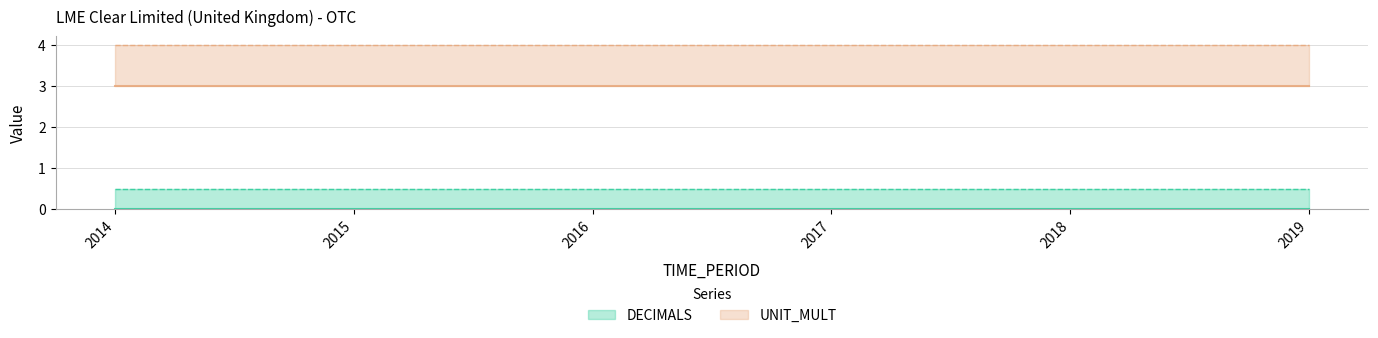

At how many categories does at least one series exceed 0?

6